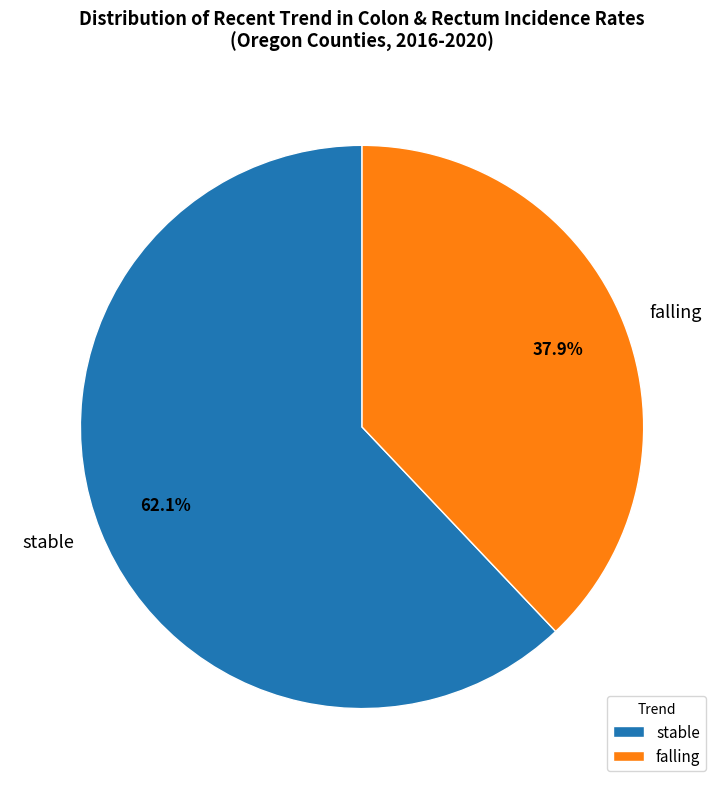

What percentage is the falling slice, to the nearest percent?

38%